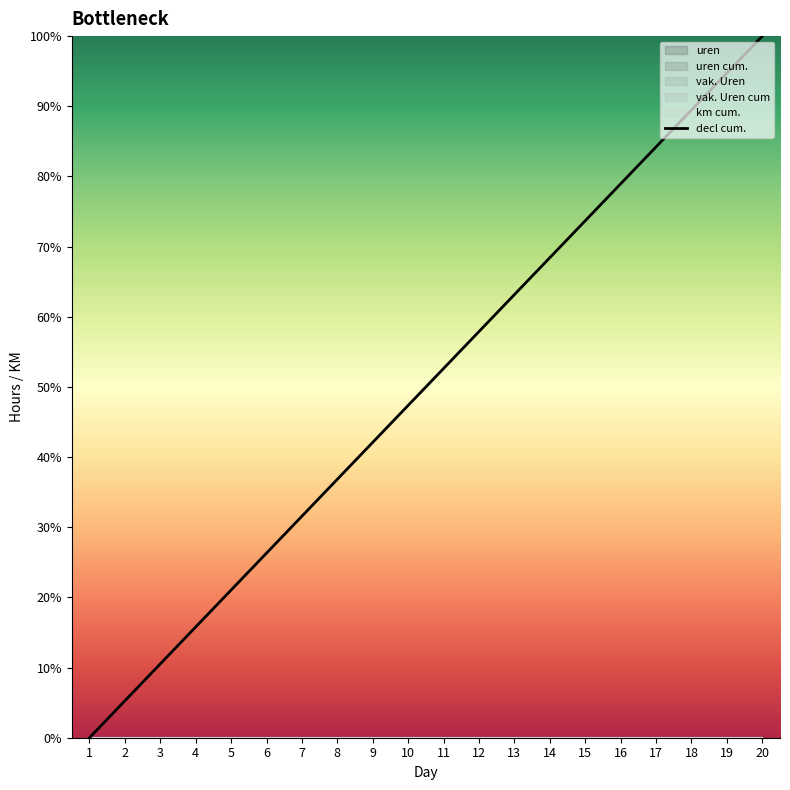

How many values are below 52?

10